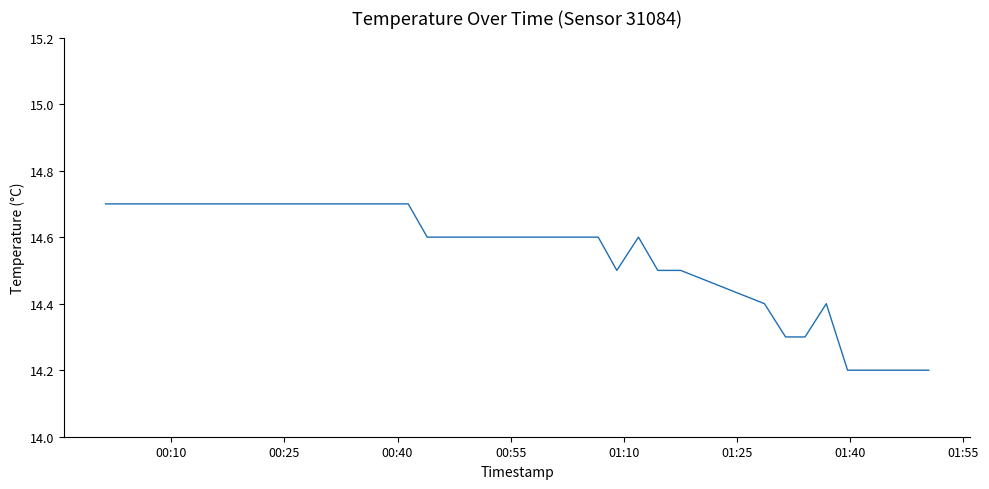

What is the maximum value shown in the chart?

14.7